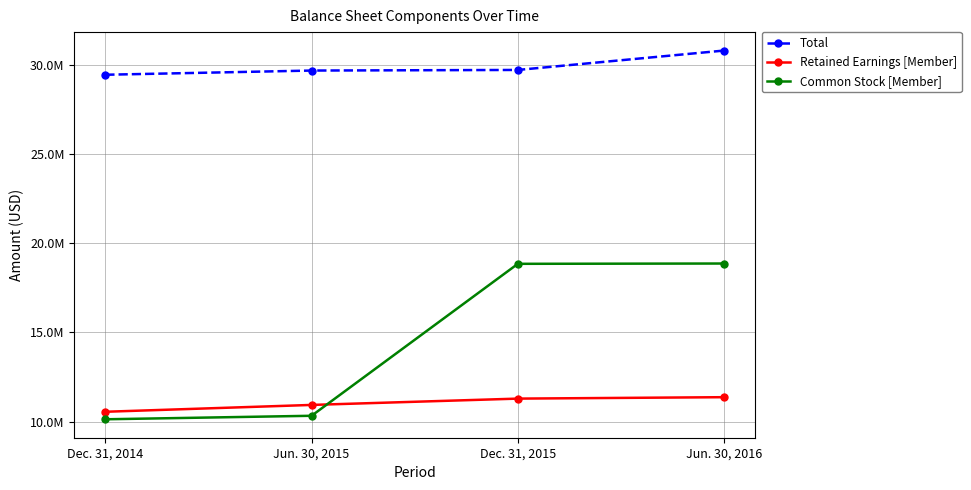

What is the label of the 2nd point from the right?

Dec. 31, 2015